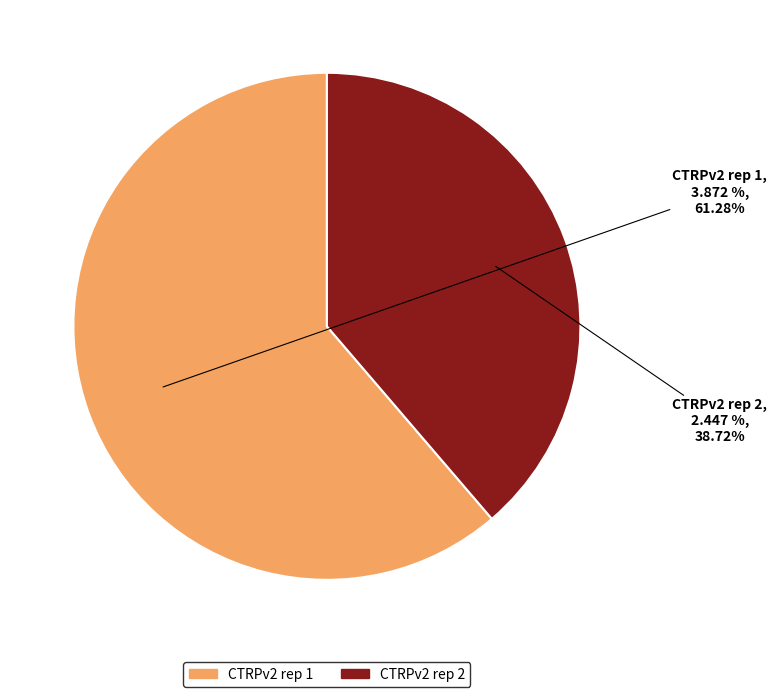

Which slice is the largest?

CTRPv2 rep 1